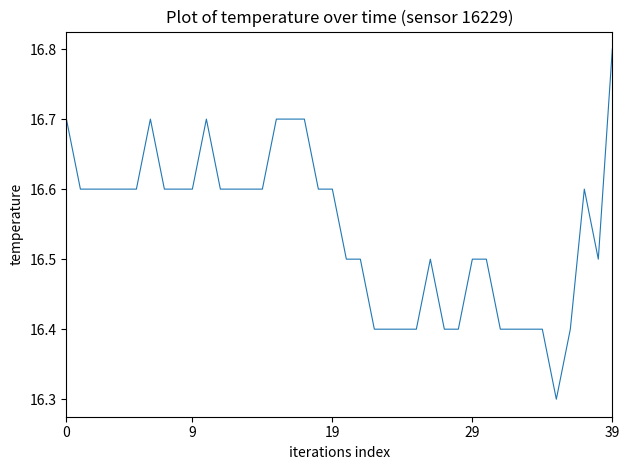

What is the smallest value displayed?

16.3